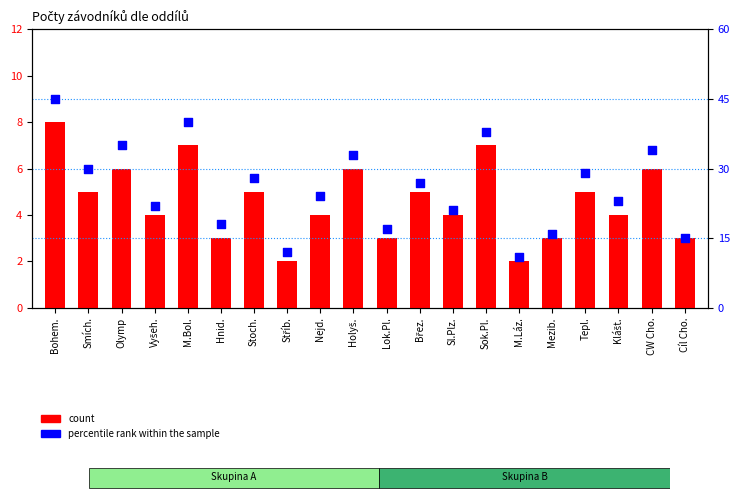

At how many categories does at least one series exceed 24?

10